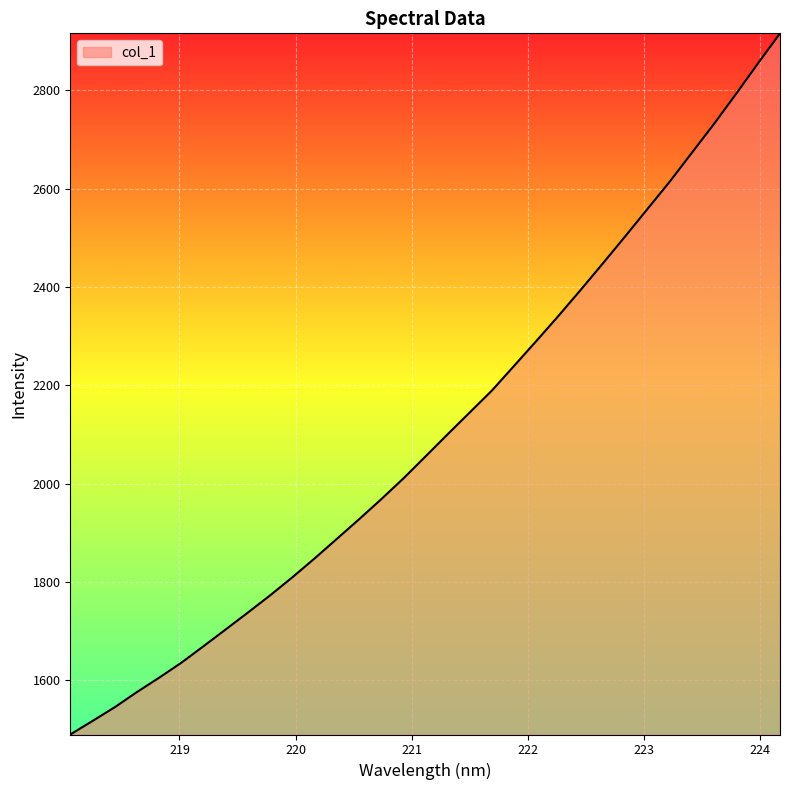

What is the difference between the maximum and minimum values?

1426.4